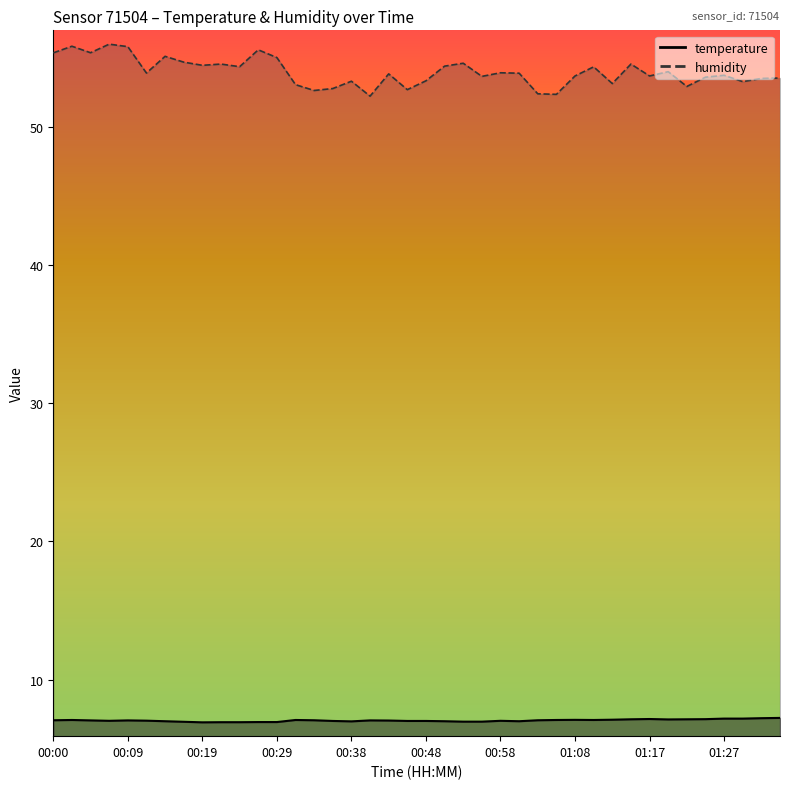

True or false: humidity has a value of 54.3 at 01:10.

True